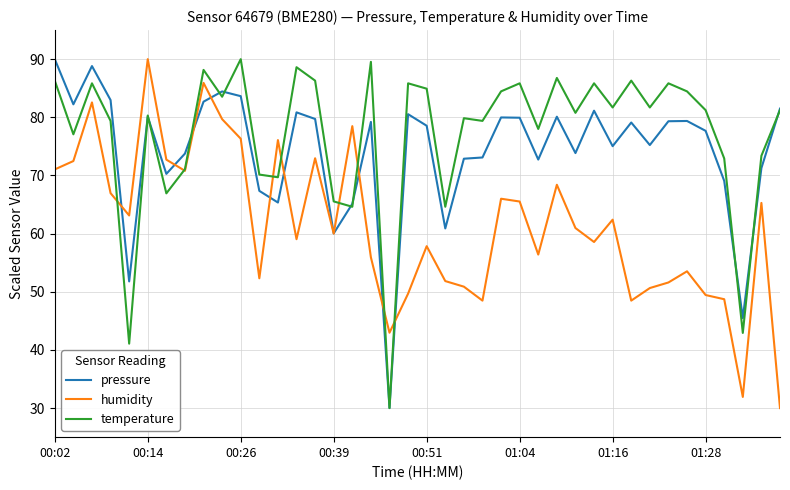

What is the lowest value of the temperature series?

30.0